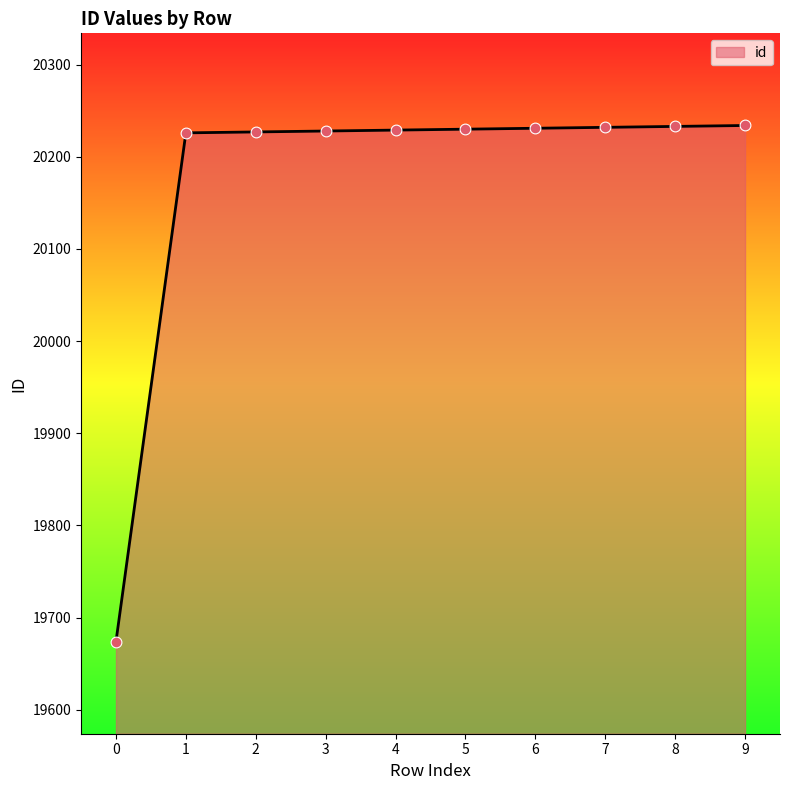

What is the ratio of the value at 9 to the value at 4?

1.0